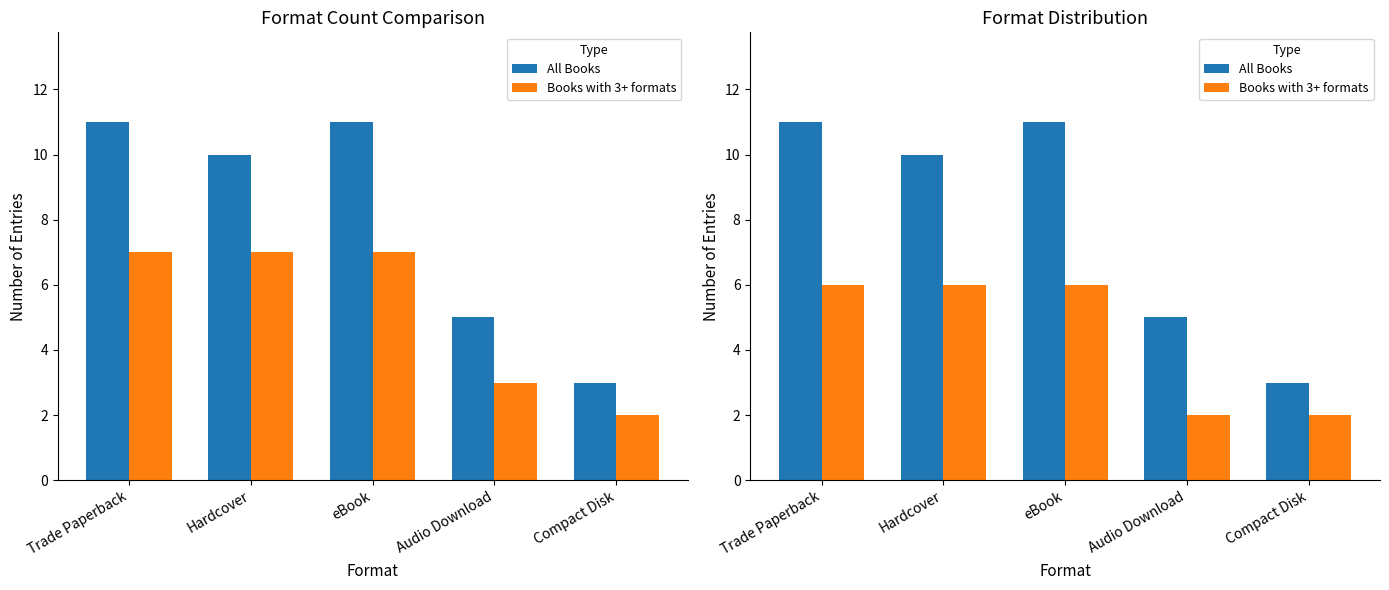

What is the approximate value of All Books at Hardcover?

10